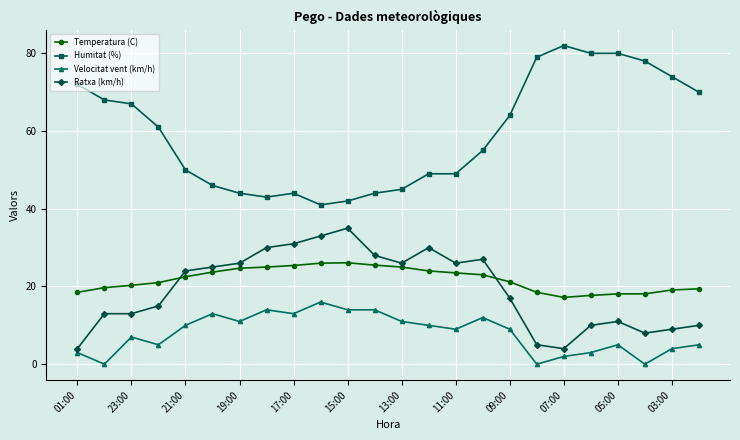

Which series has the largest total across all categories?

Humitat (%)